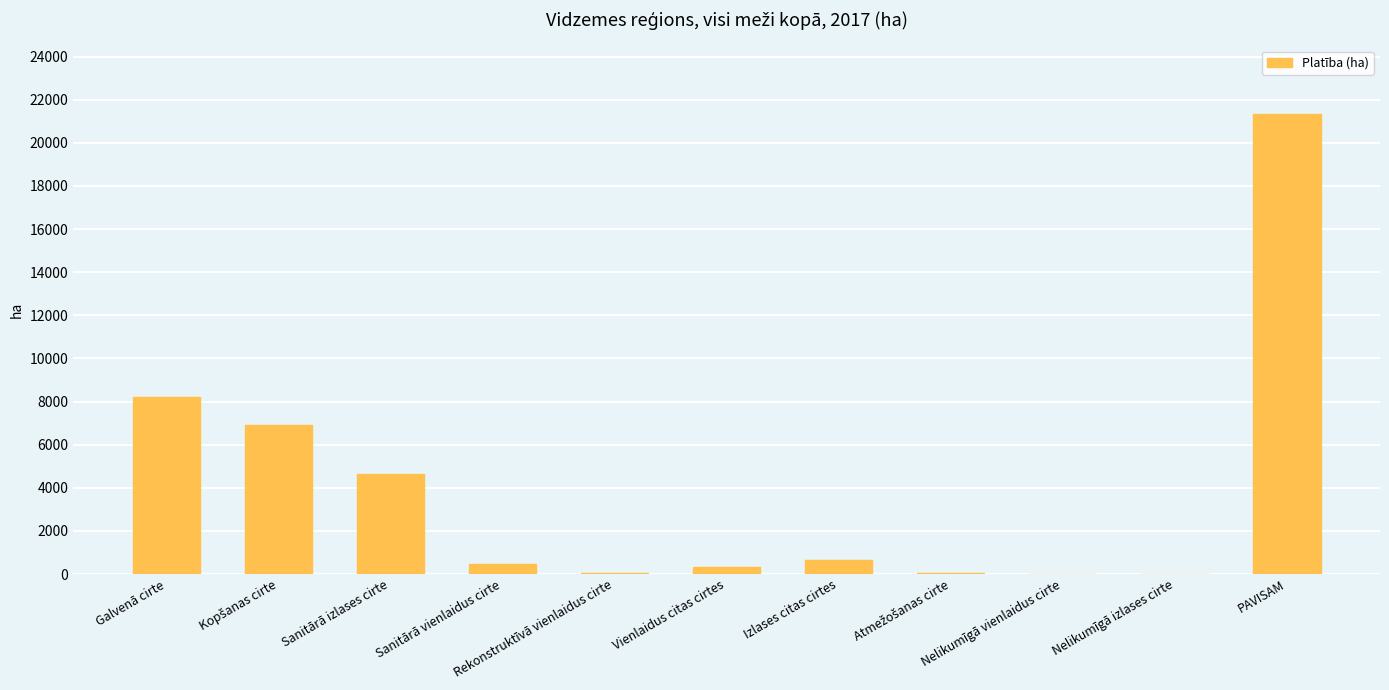

How many data points does each series have?

11